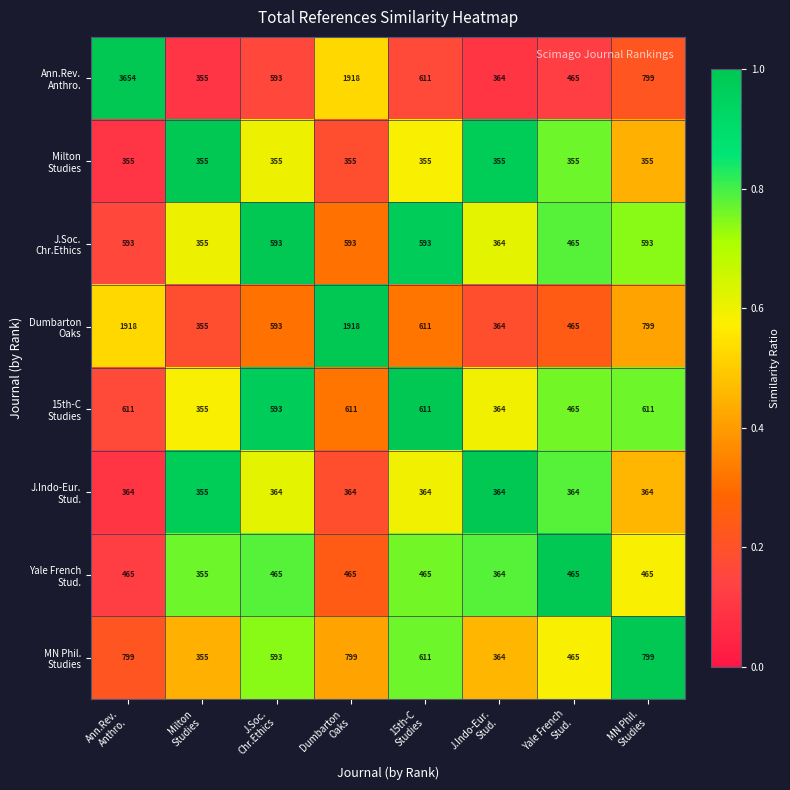

What is the minimum value shown in the chart?

355